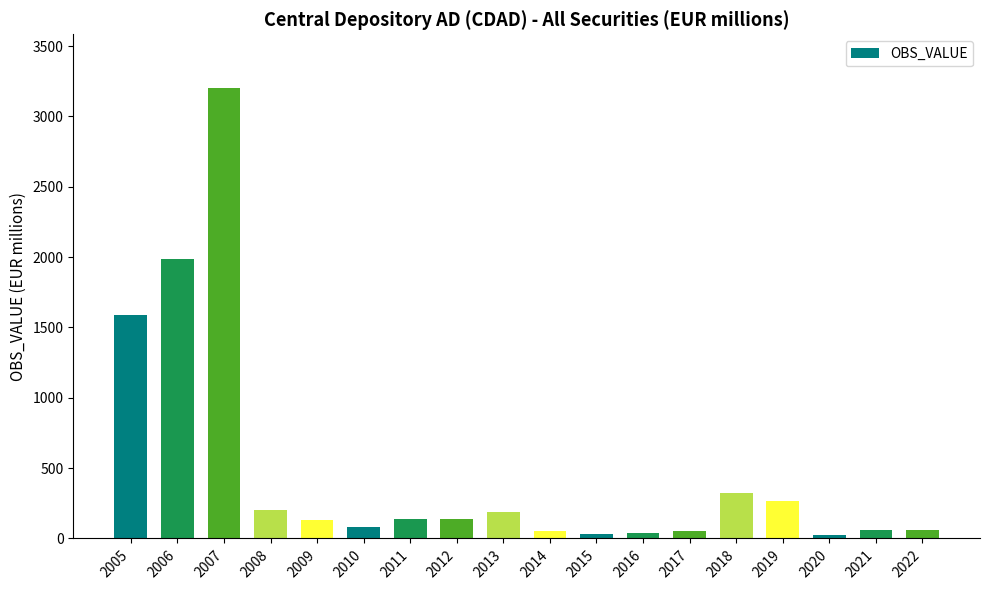

What is the value of the 14th bar from the left?

320.1